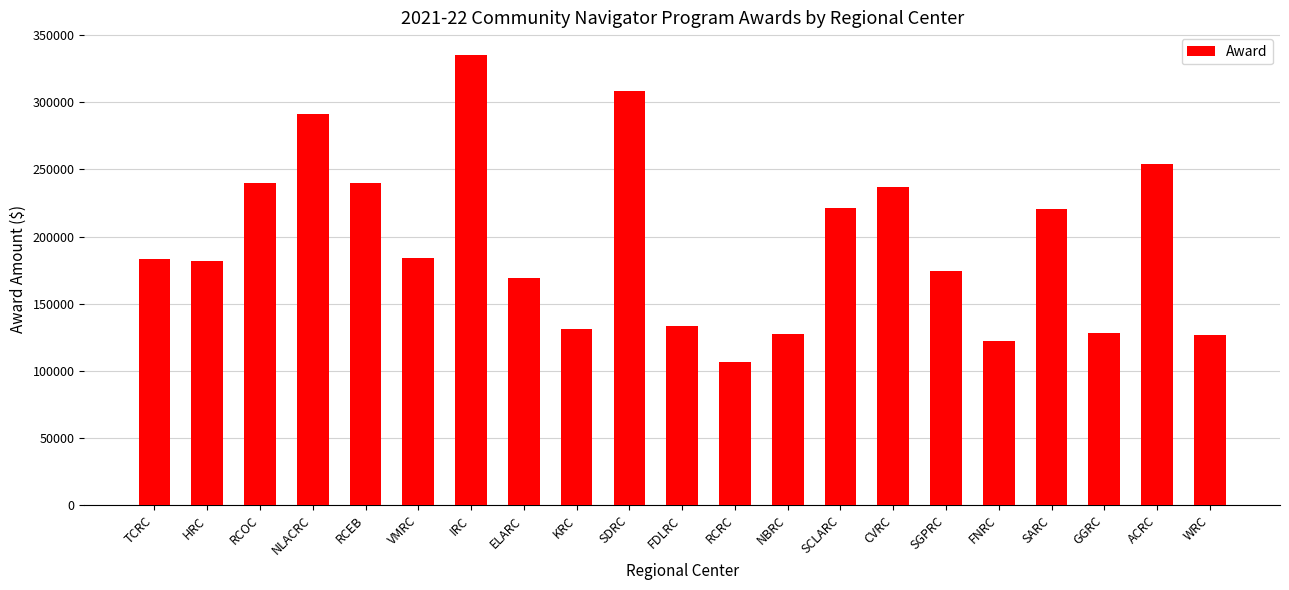

At which category does the chart reach its peak across all series?

IRC